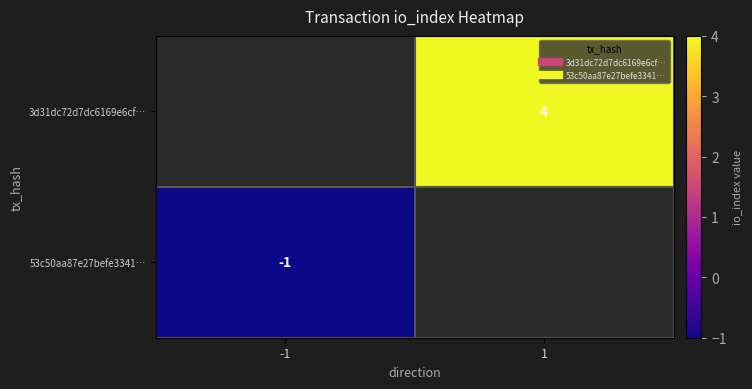

List the labels in order of 53c50aa87e27befe3341… value, smallest first.

-1, 1